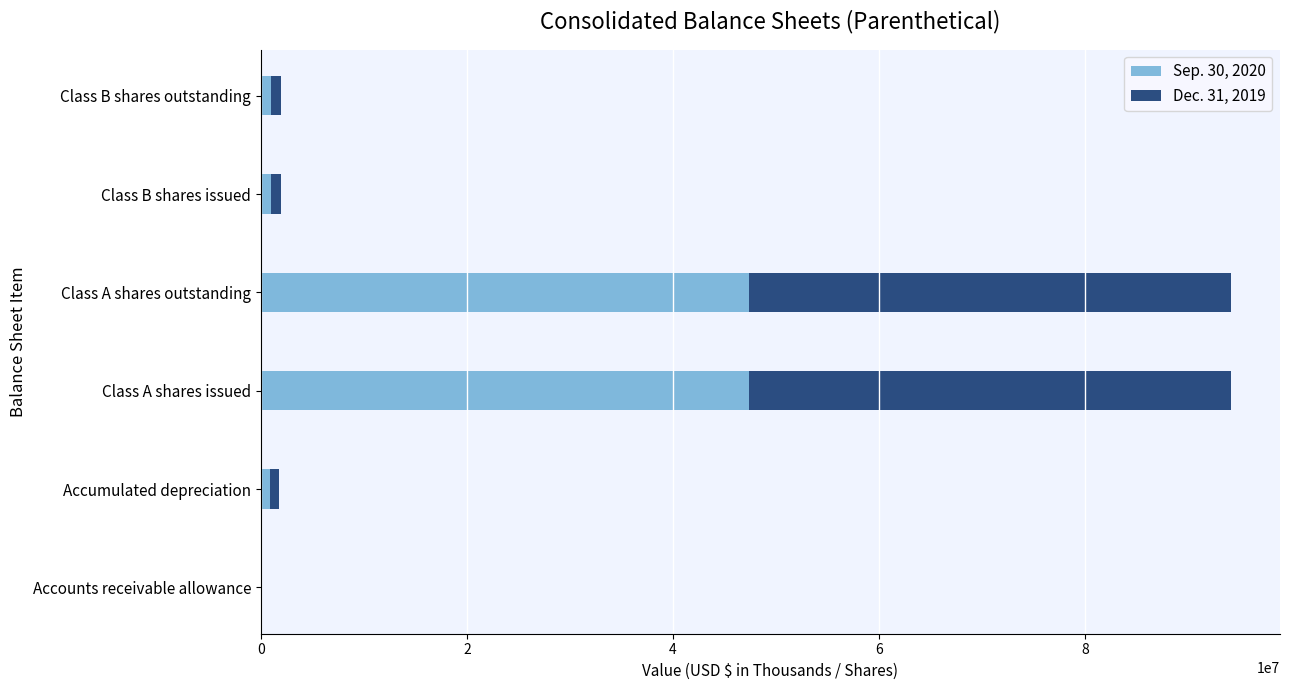

True or false: Sep. 30, 2020 has a value of 82959260 at Class A shares issued.

False